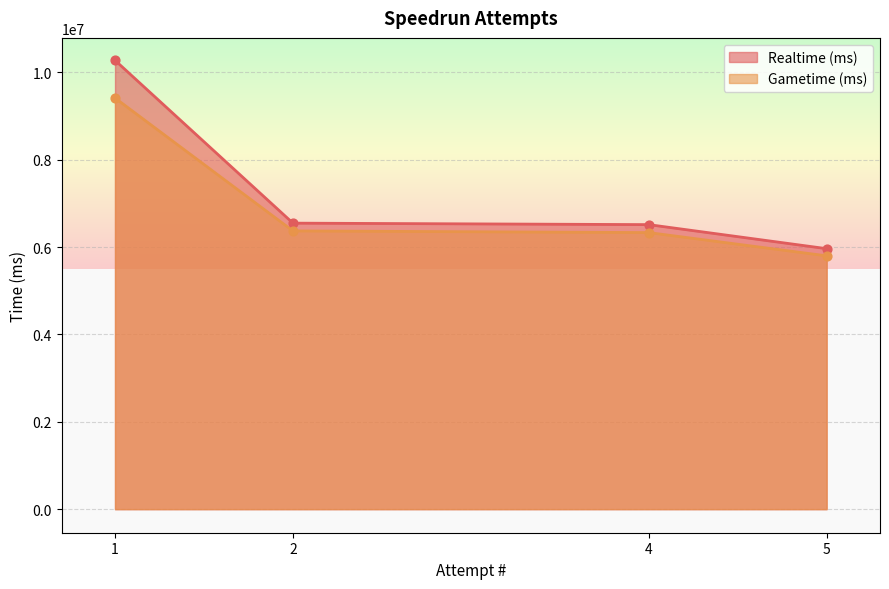

At which category is the sum across all series the highest?

1